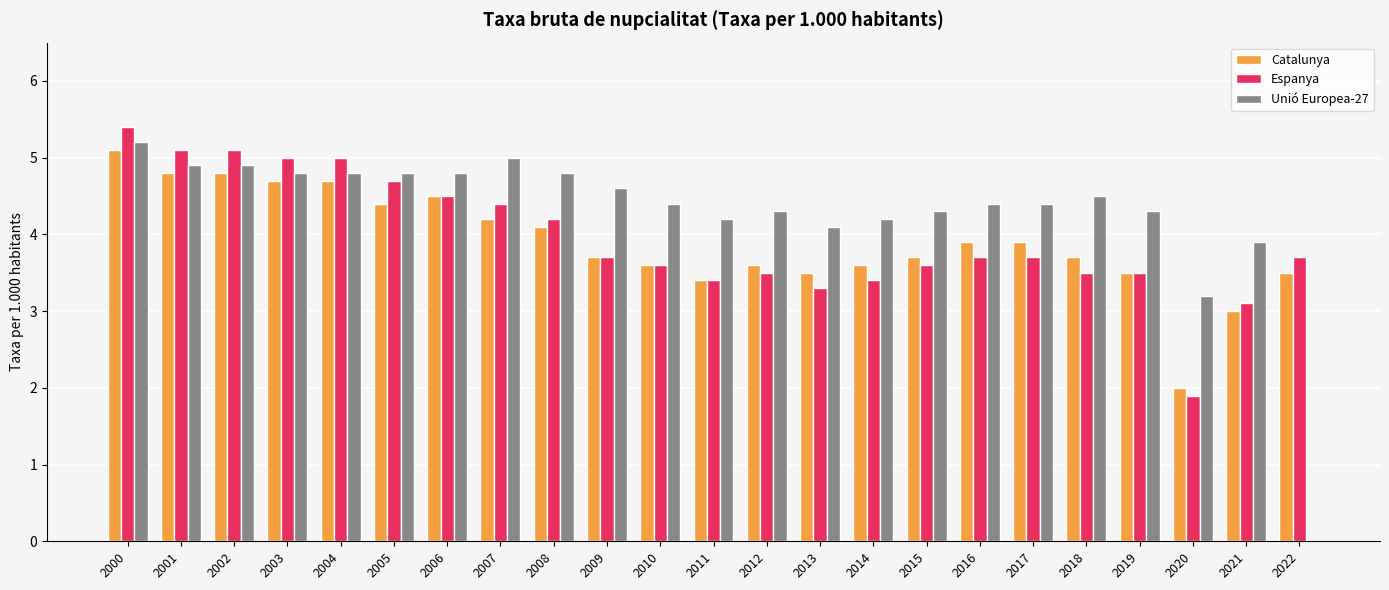

Which category has the highest value in the Unió Europea-27 series?

2000